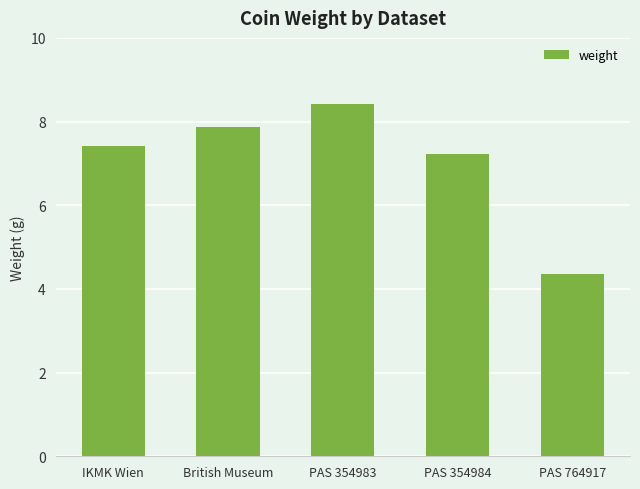

How many data points are above 7?

4